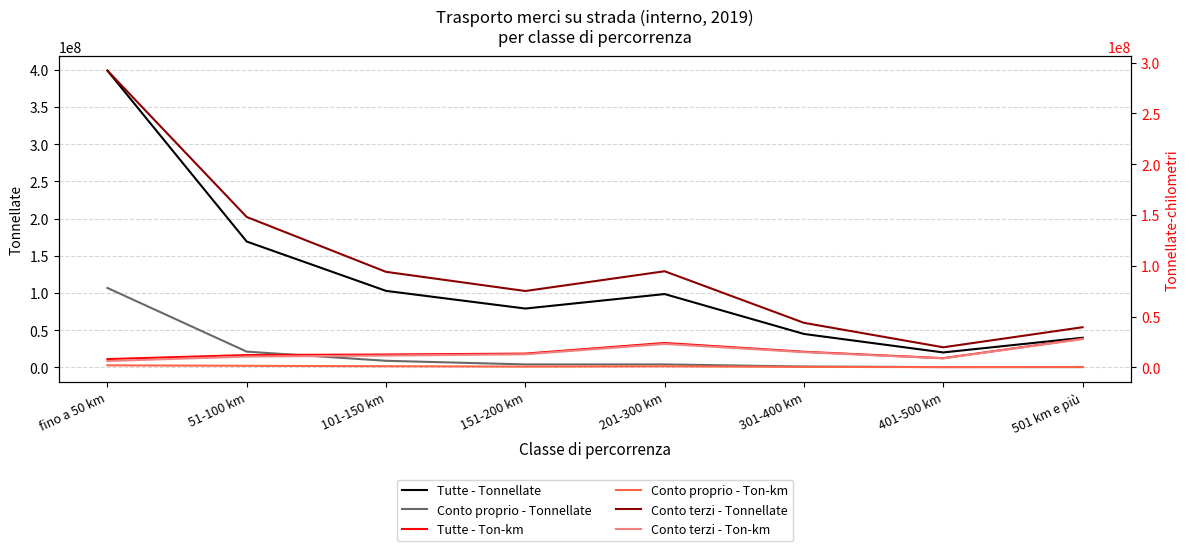

What is the difference between the Tutte - Ton-km values at 401-500 km and 101-150 km?

3611571